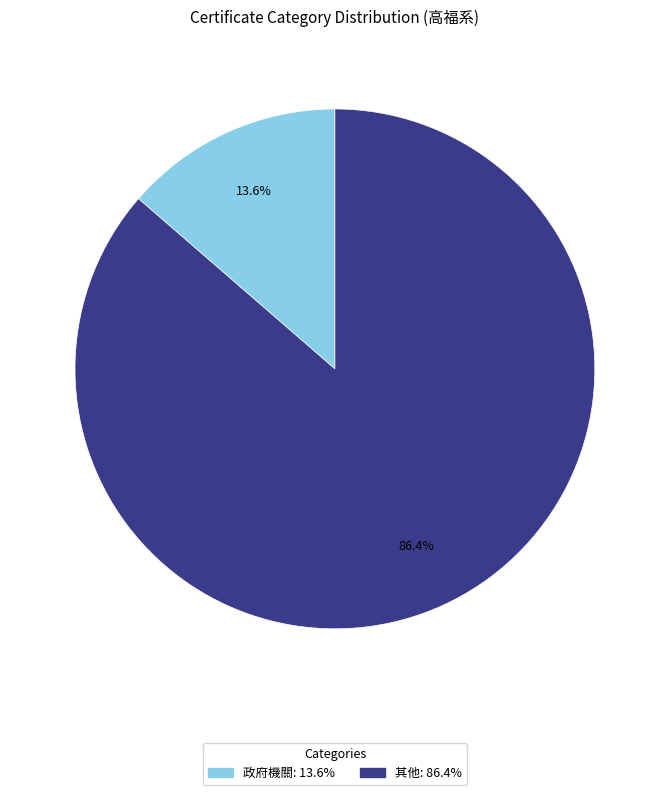

Is there a majority slice in this chart?

Yes